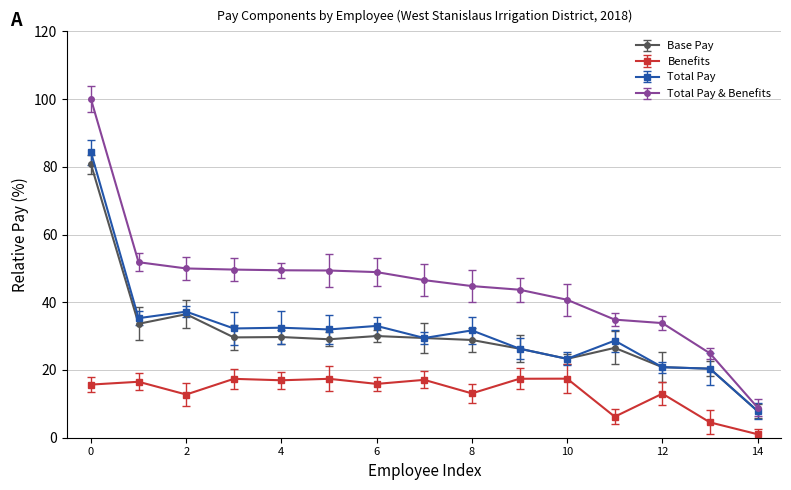

Which series has the largest range (max minus min)?

Total Pay & Benefits